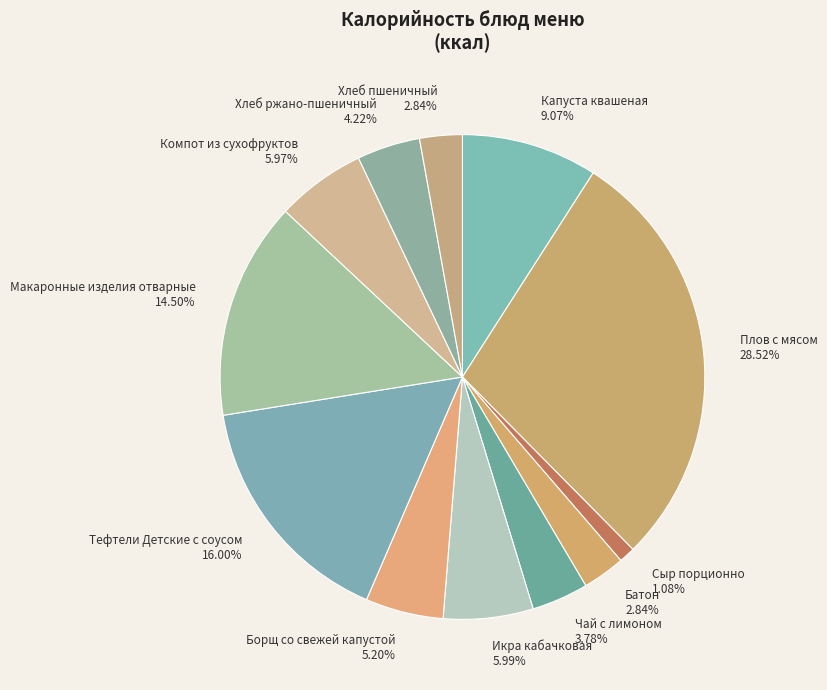

What percentage is the Хлеб ржано-пшеничный slice, to the nearest percent?

4%